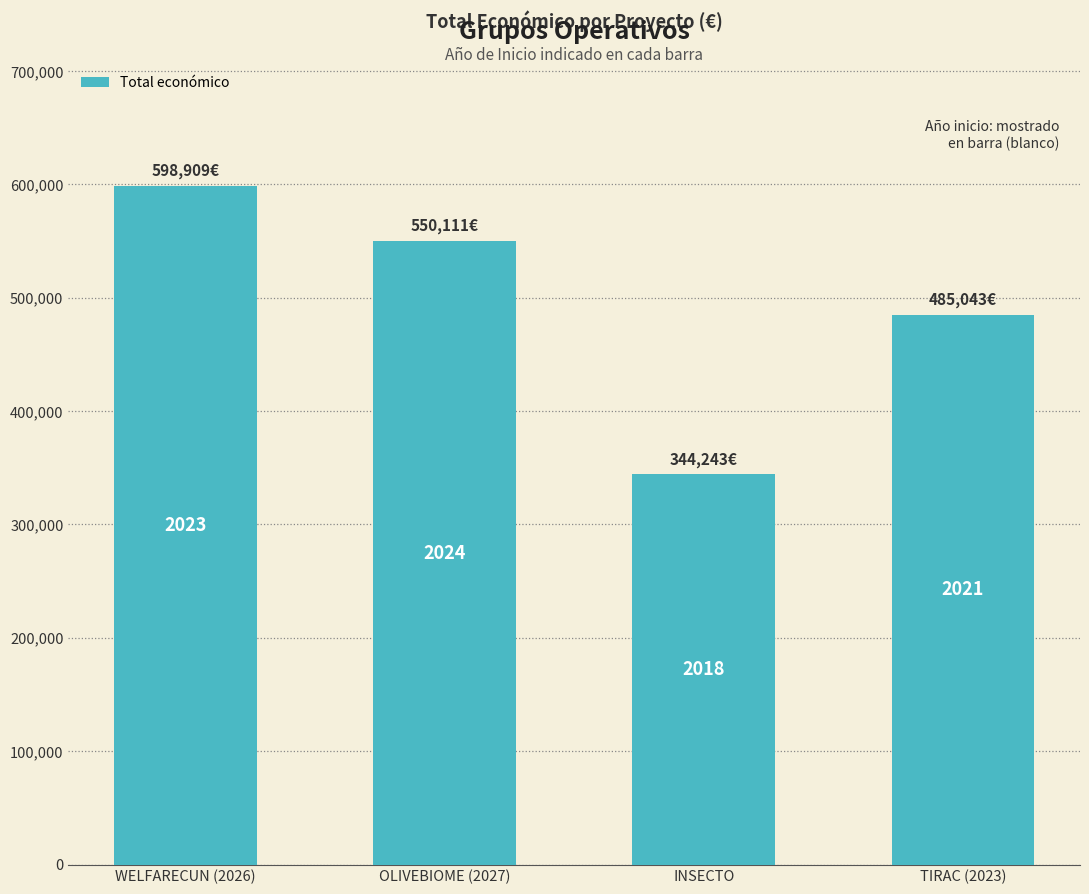

How many bars are there in total?

4